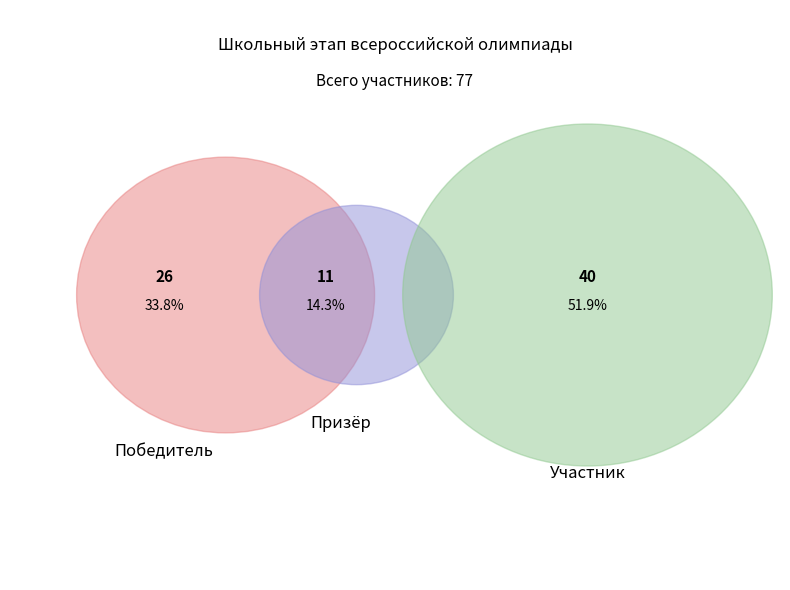

What is the majority slice?

Участник